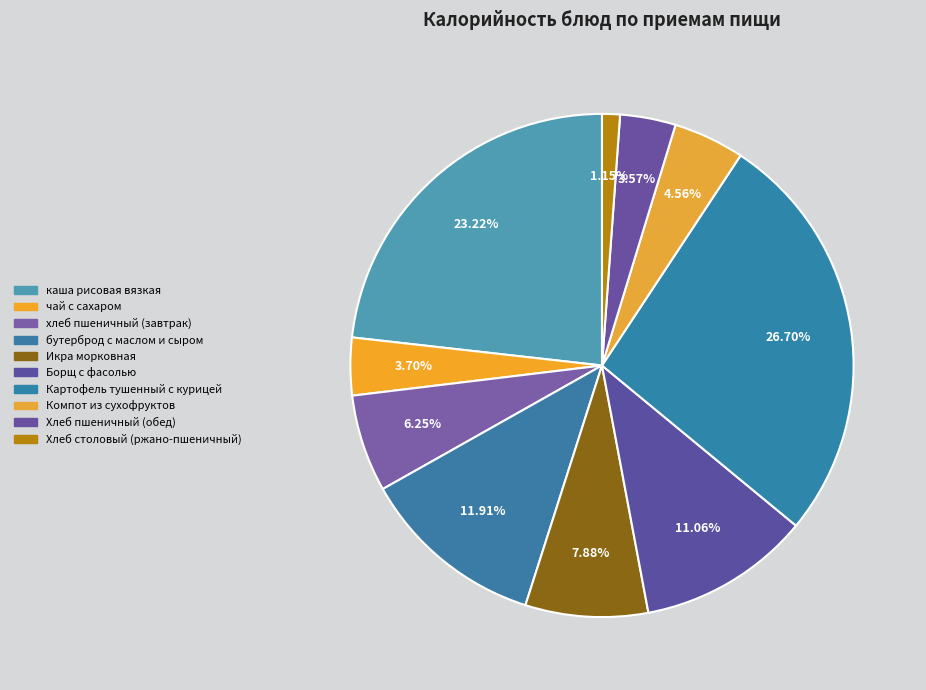

Rank the categories by value from lowest to highest.

Хлеб столовый (ржано-пшеничный), Хлеб пшеничный (обед), чай с сахаром, Компот из сухофруктов, хлеб пшеничный (завтрак), Икра морковная, Борщ с фасолью, бутерброд с маслом и сыром, каша рисовая вязкая, Картофель тушенный с курицей